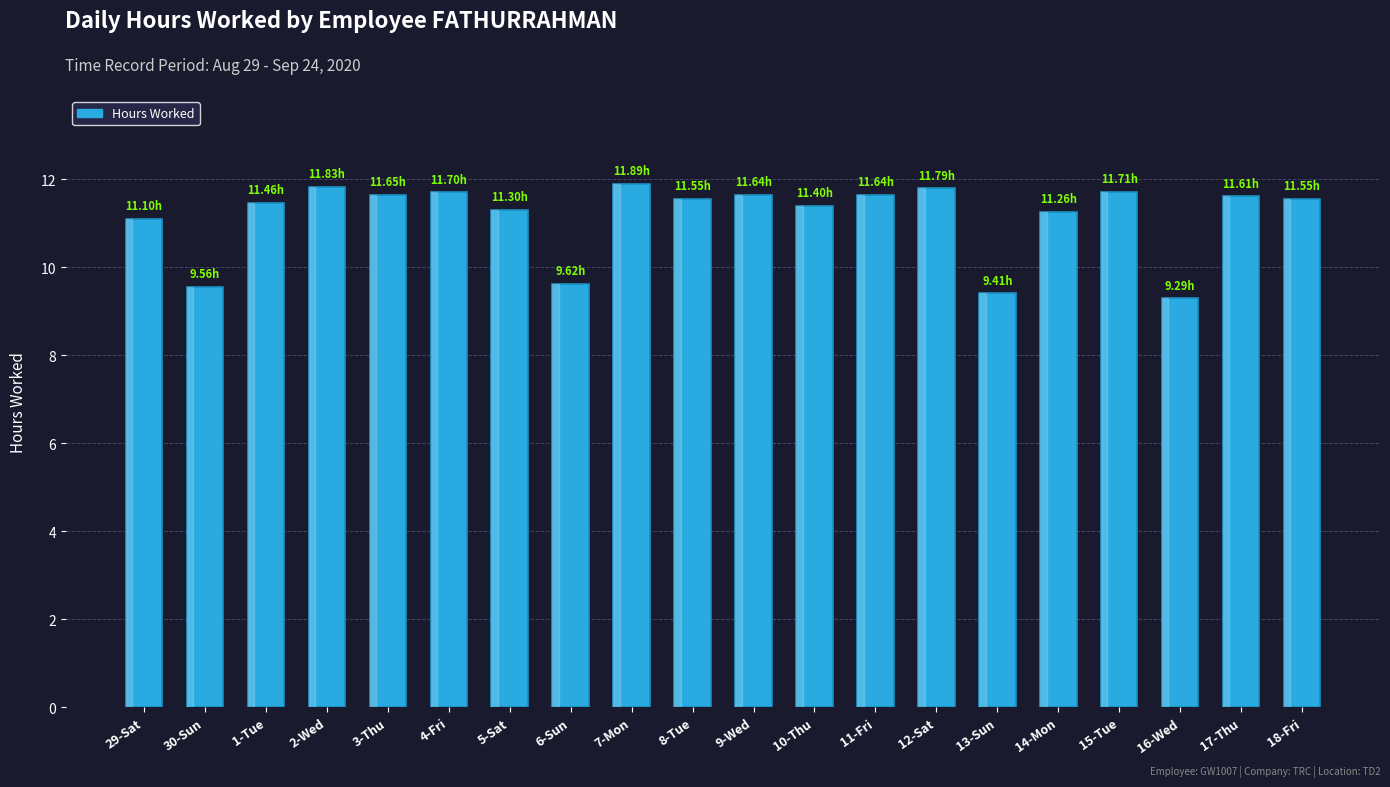

What is the change in value from 13-Sun to 17-Thu?

+2.2